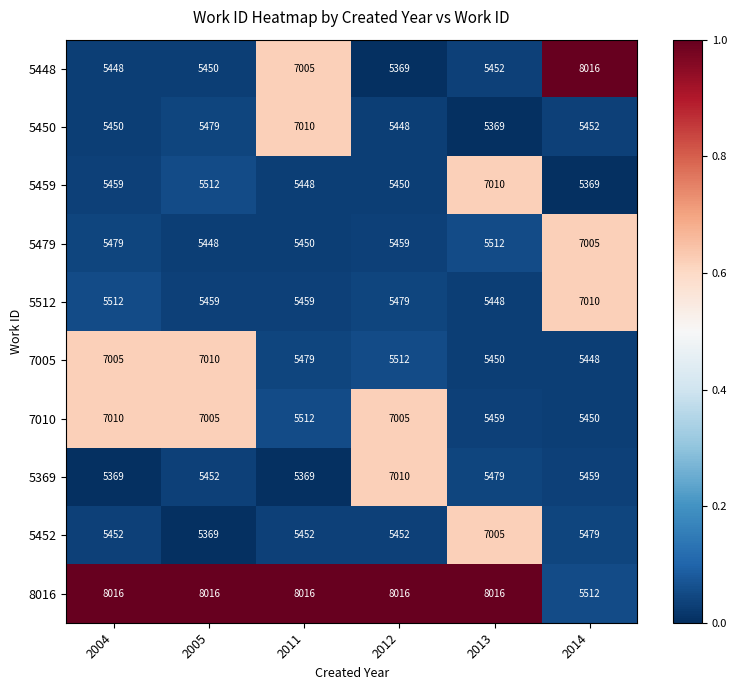

What is the difference between the 5448 values at 2004 and 2013?

4